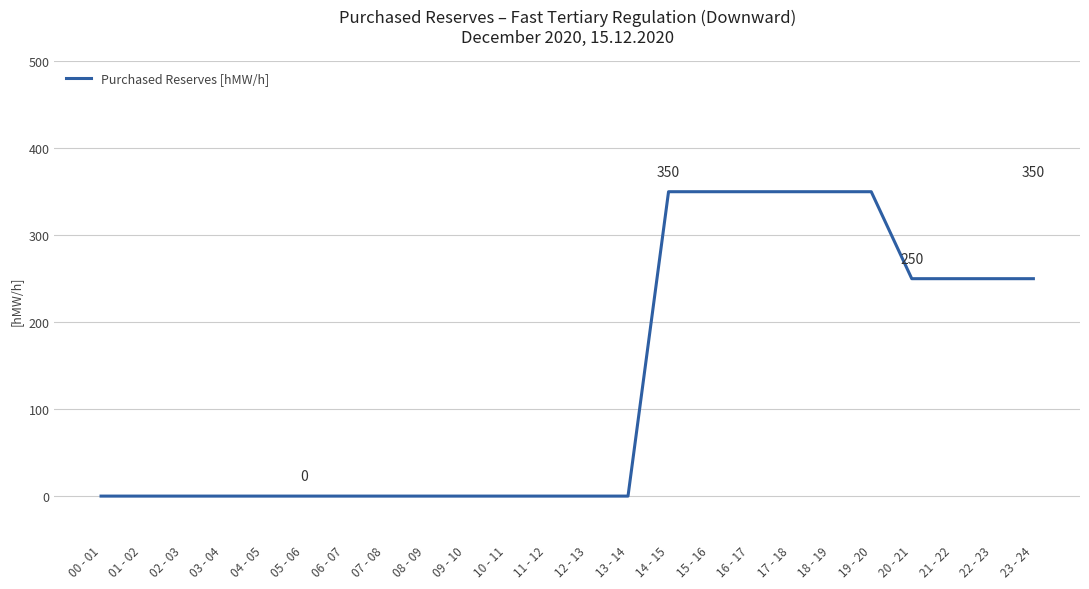

What is the difference between the maximum and minimum values?

350